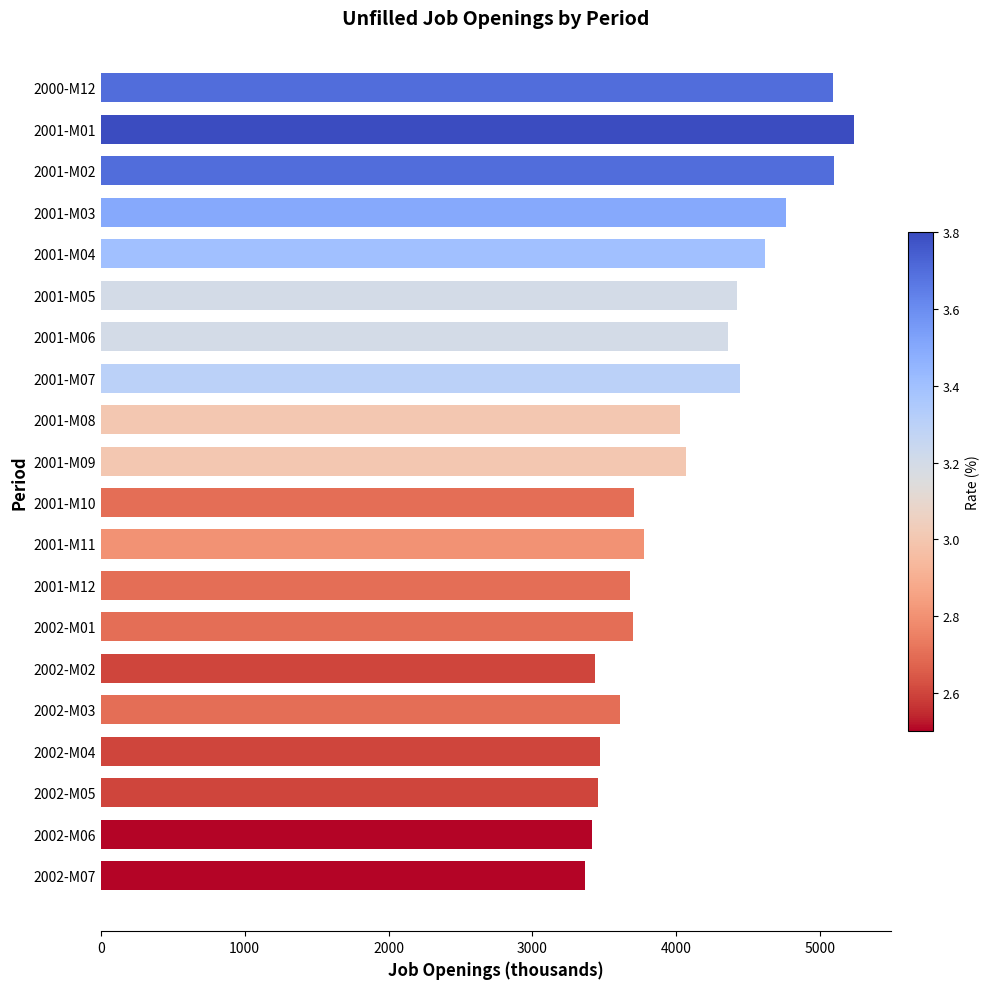

What is the value of the 16th bar from the top?

3612